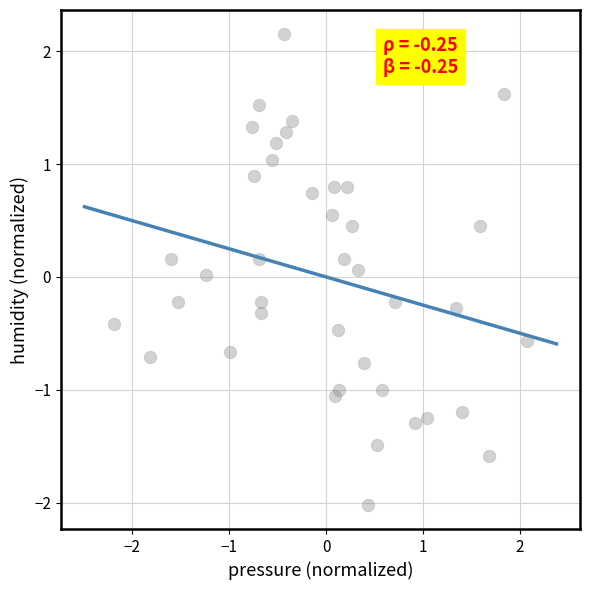

What is the range of X values (max minus min)?

4.3